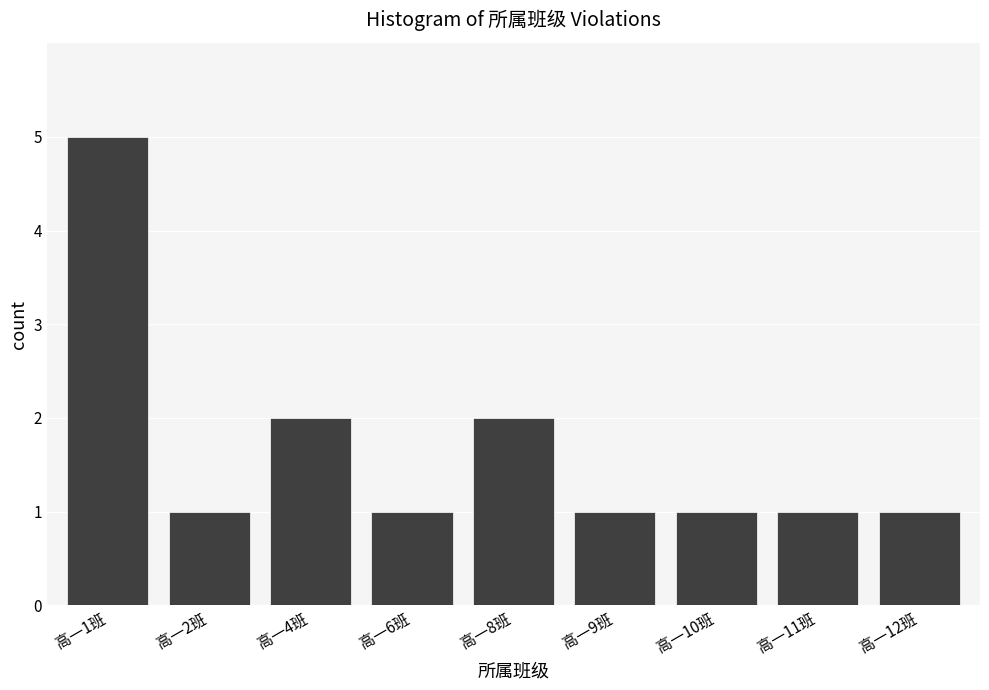

Reading left to right, transcribe all the data shown in this chart.

5	1	2	1	2	1	1	1	1